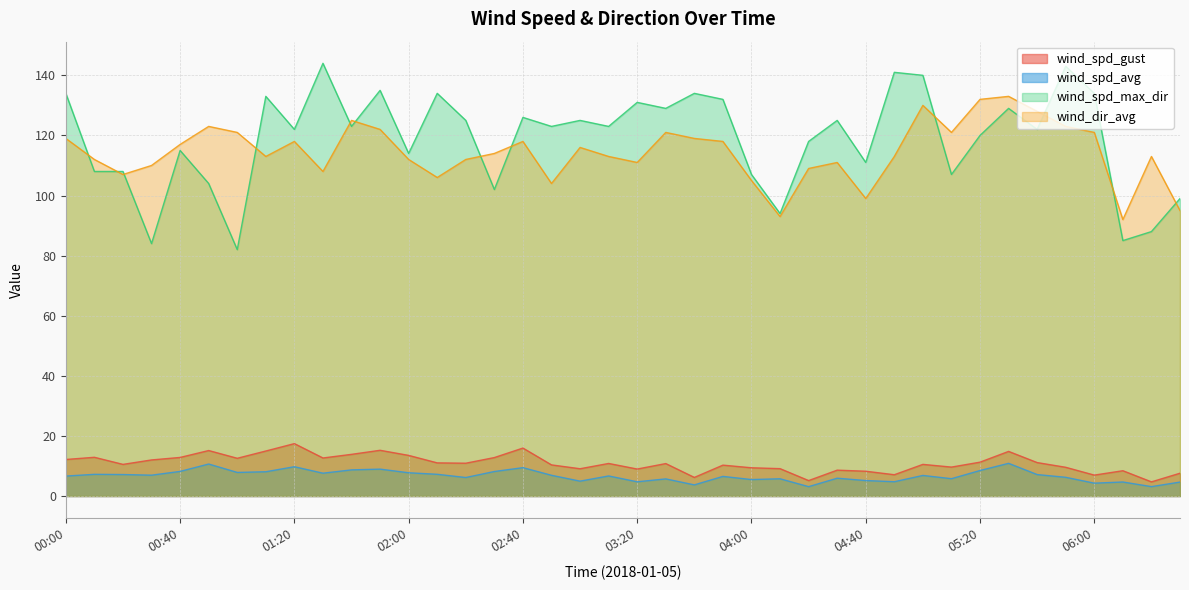

Which category has the highest value in the wind_spd_gust series?

01:20